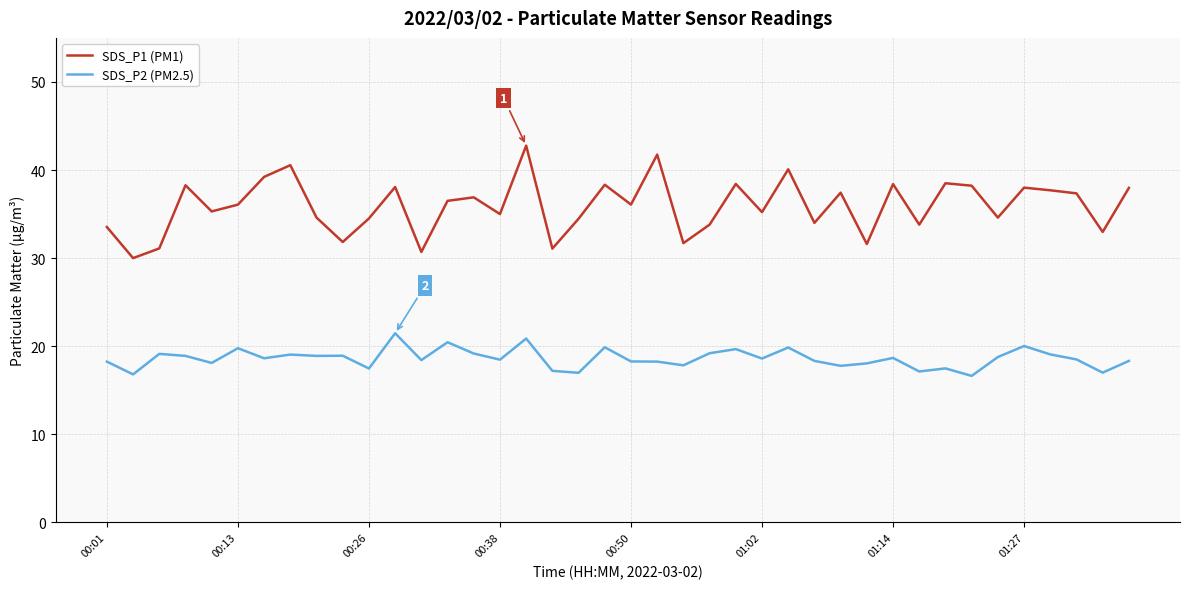

What is the difference between the maximum and minimum values in the SDS_P1 (PM1) series?

12.8